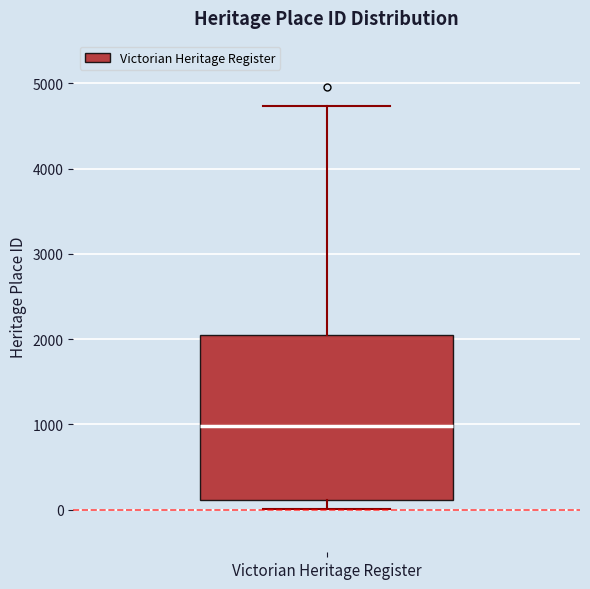

Transcribe this box plot: give where the median line is, the range the box spans, and where the two whiskers end, as read against the y-axis. The values are not printed on the chart, so give them approximately, as read against the axis.

median 1000, box 100 to 2000, whiskers 0 to 4700